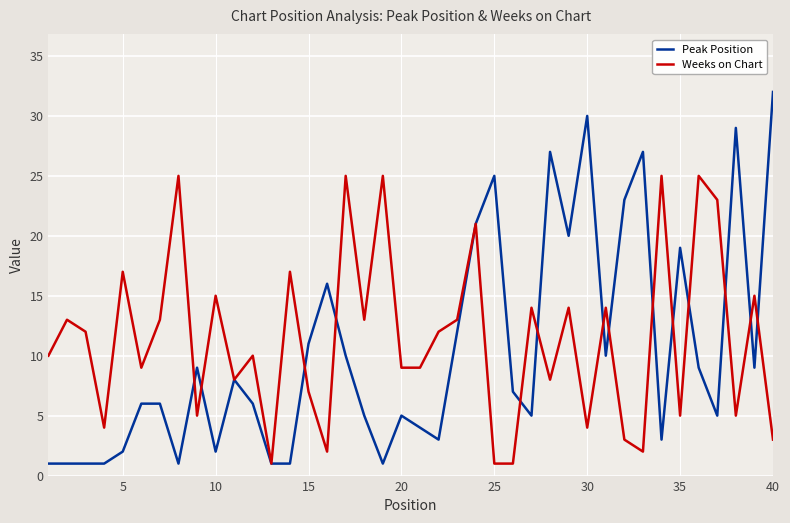

True or false: Weeks on Chart and Peak Position intersect in this chart.

True